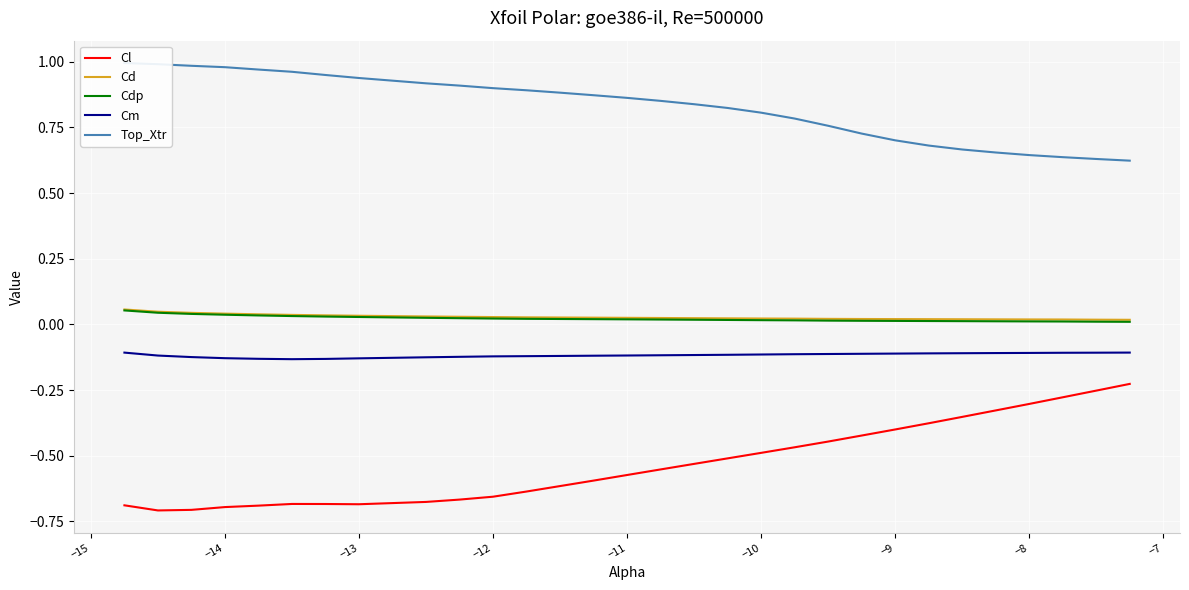

True or false: Cdp has a value of 0.0 at −8.

True